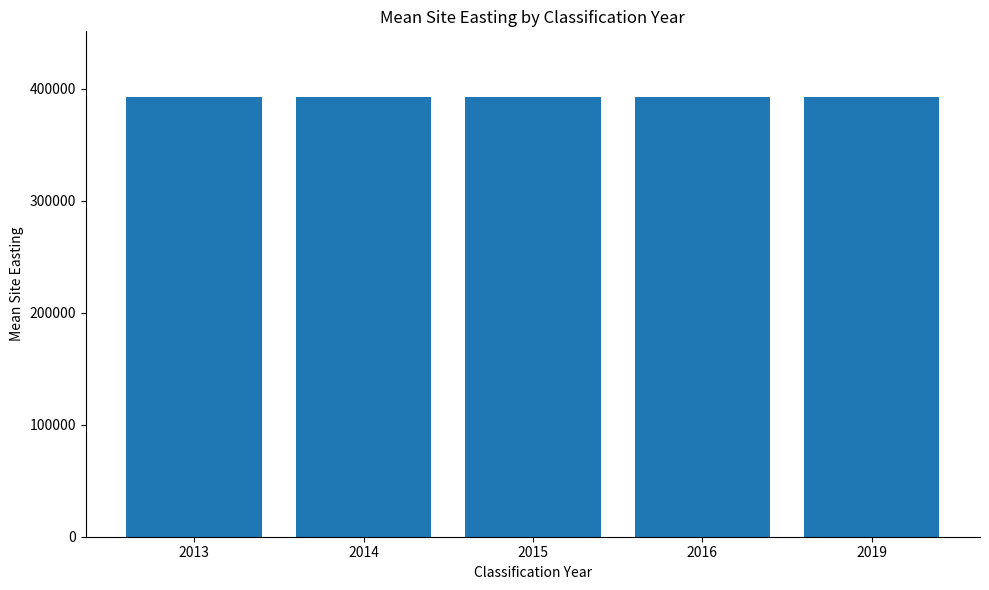

Does the chart contain stacked bars?

No